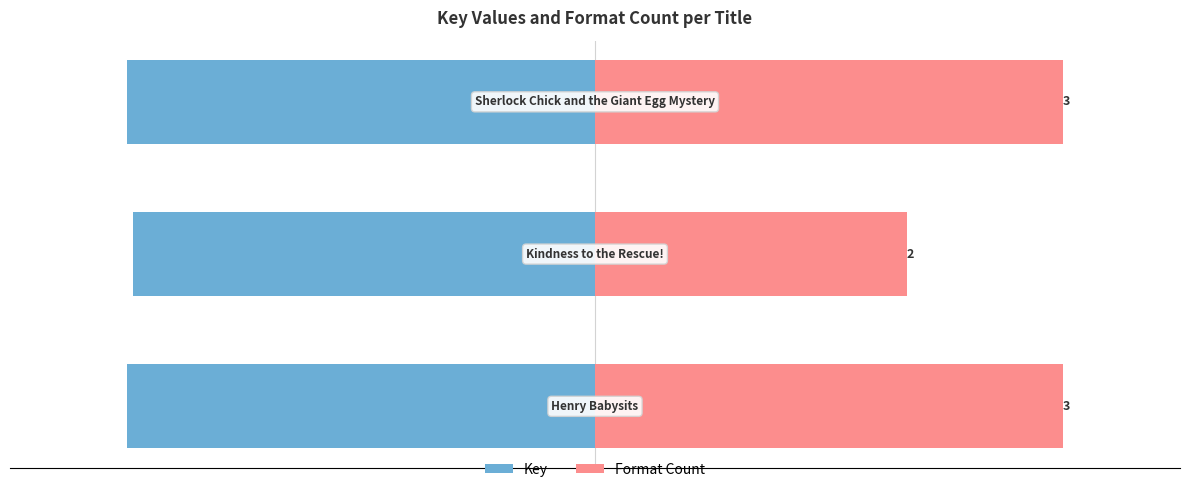

Reading left to right, what are all the values shown in this chart?

Key: −3=-2142263012.0	−2=-2115149051.0	−1=-2142261231.0
Format Count: −3=2142263012.0	−2=1428175341.3	−1=2142263012.0